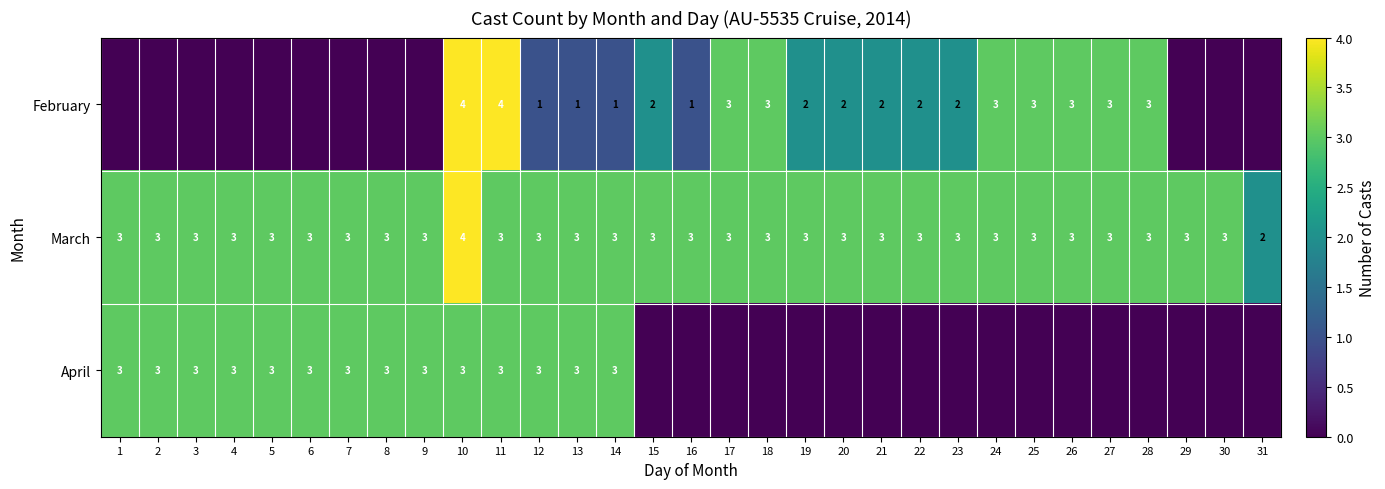

What is the sum of all March values?

93